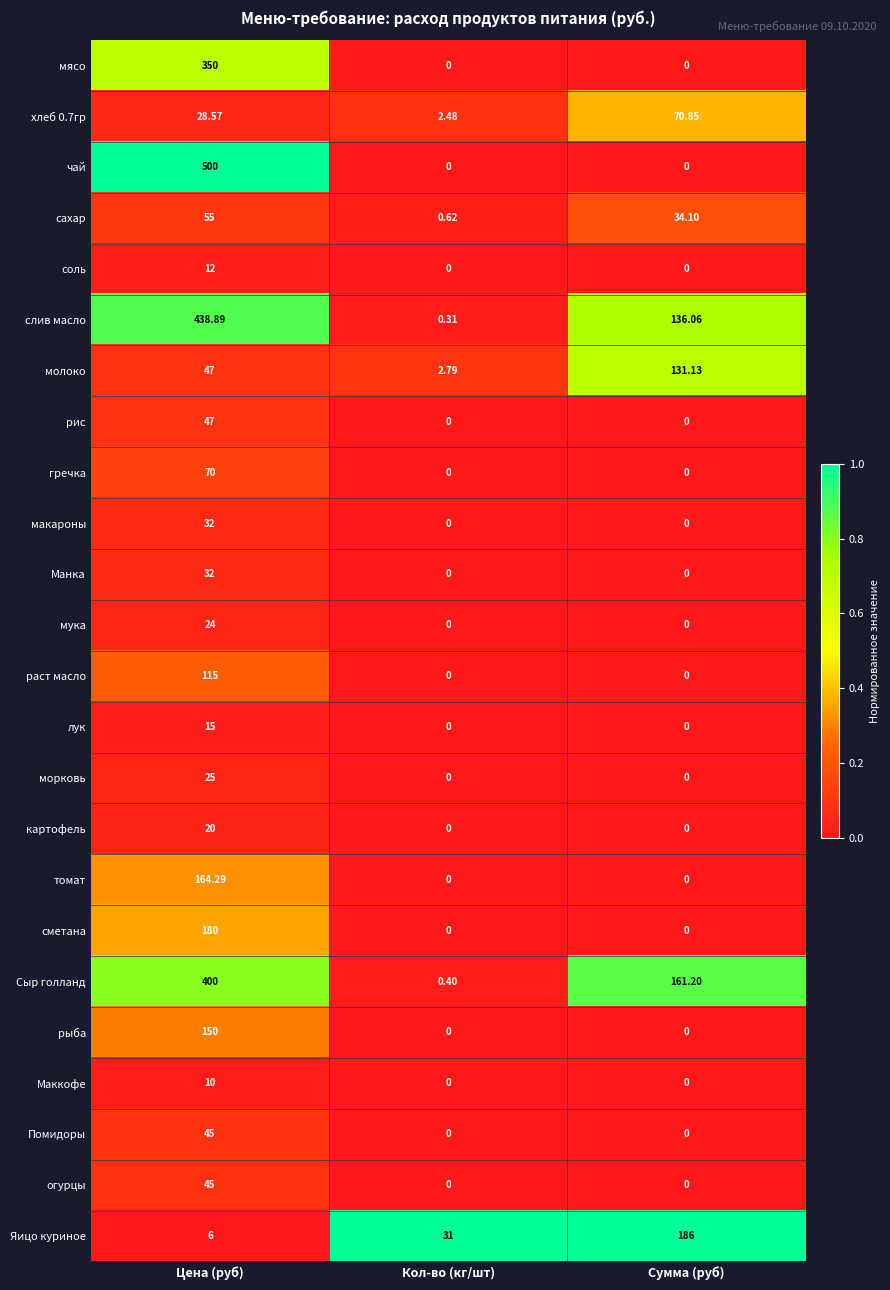

What is the difference between the highest and lowest values at Кол-во (кг/шт)?

31.0